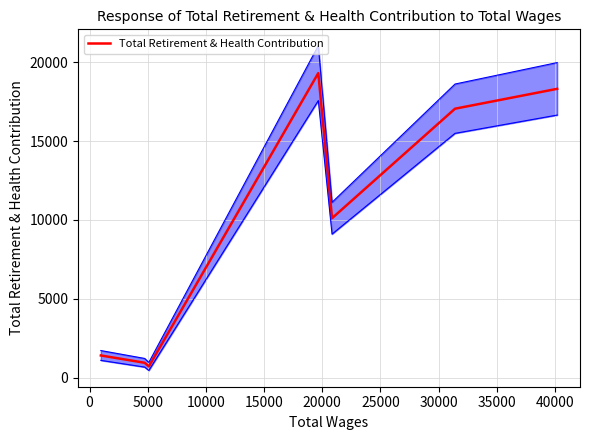

Which has a higher value, 0 or 25000?

25000